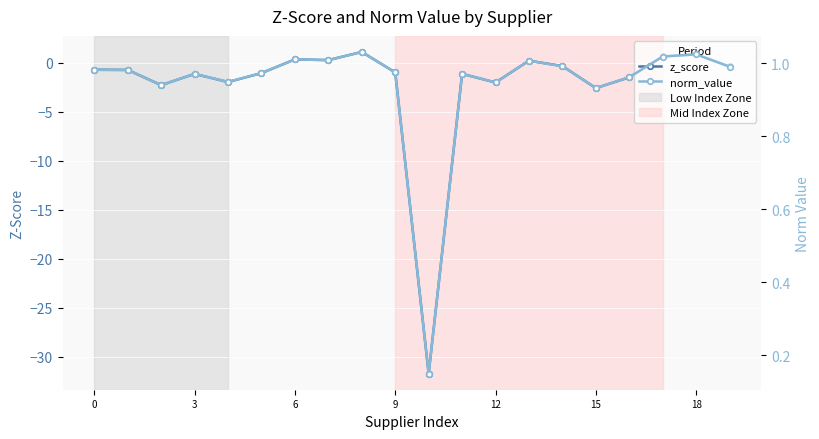

At how many categories does at least one series exceed -9?

20